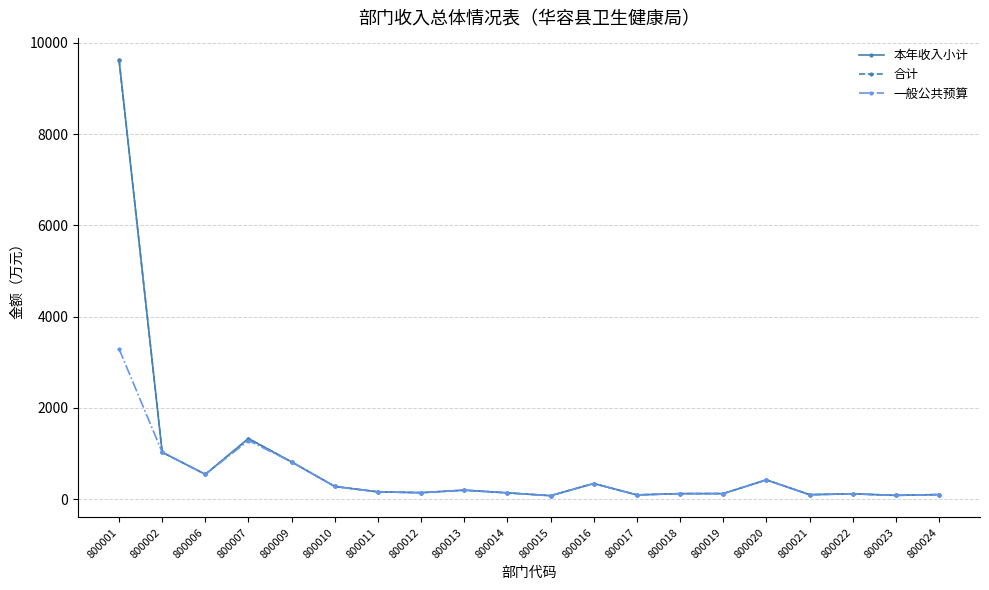

Is this an area chart (filled region under the line)?

No